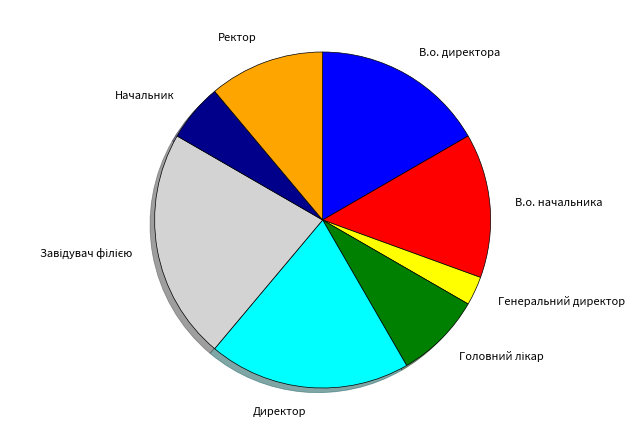

Which slice is the smallest?

Генеральний директор